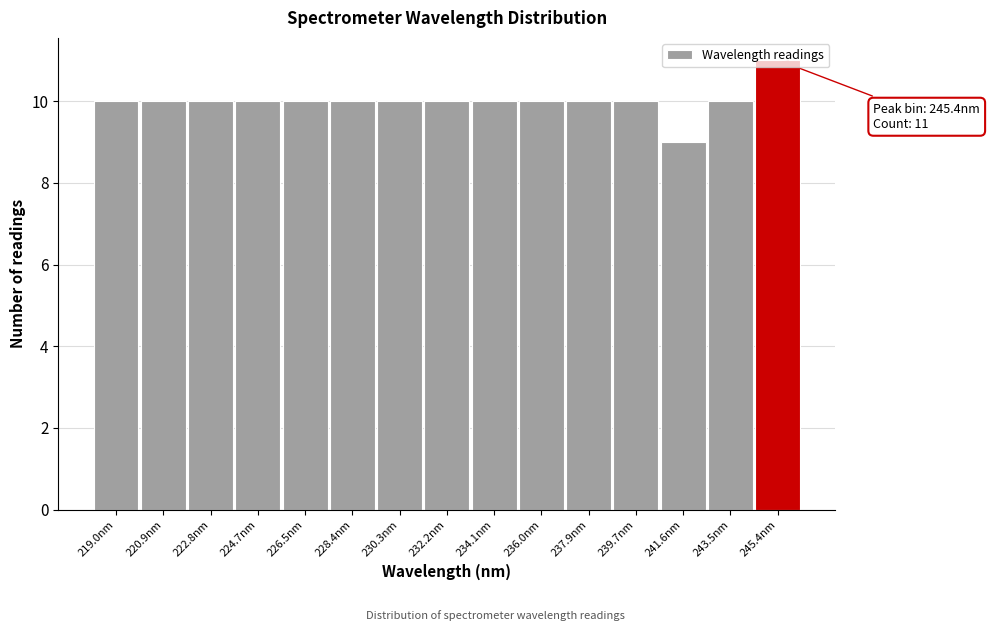

Over which range of the x-axis is the bar tallest?

244.4 to 246.4